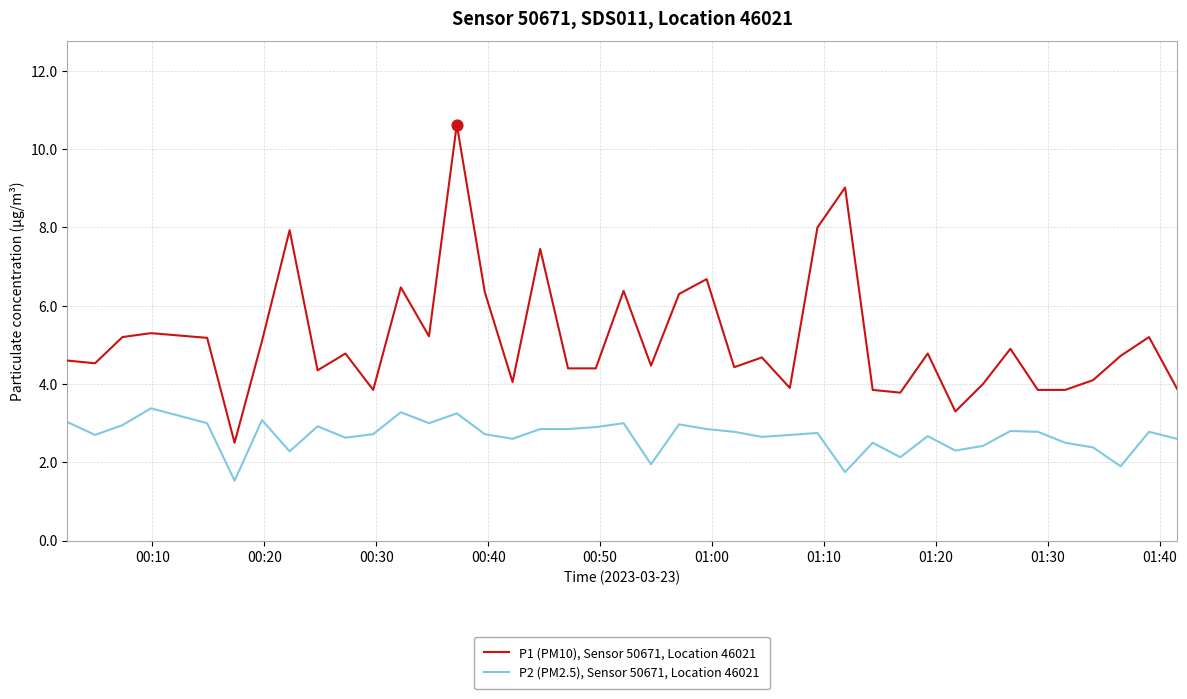

Which series has the widest spread of values?

P1 (PM10), Sensor 50671, Location 46021